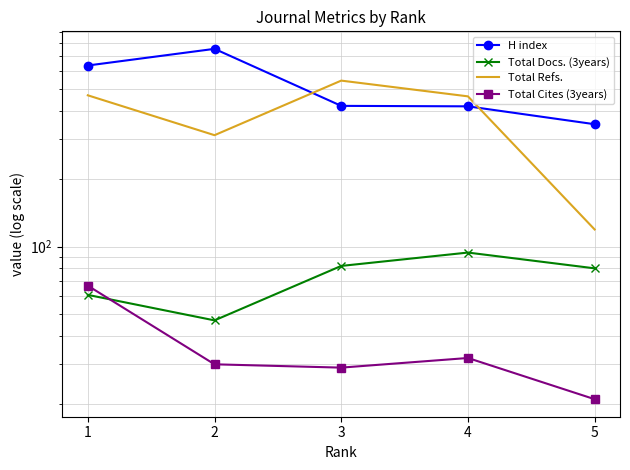

How many interior local peaks does the Total Docs. (3years) series have?

1